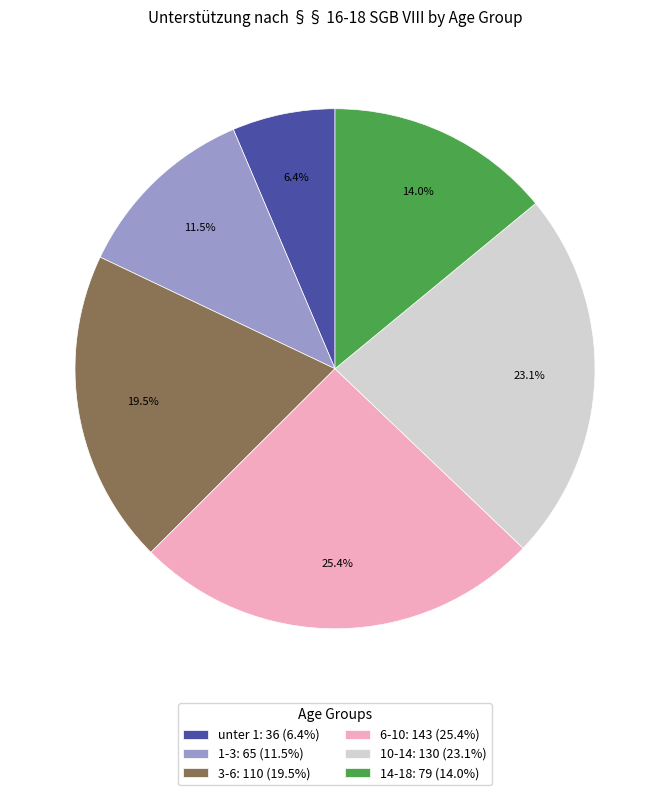

To the nearest percent, what is the difference between the unter 1 and 14-18 slice percentages?

8%